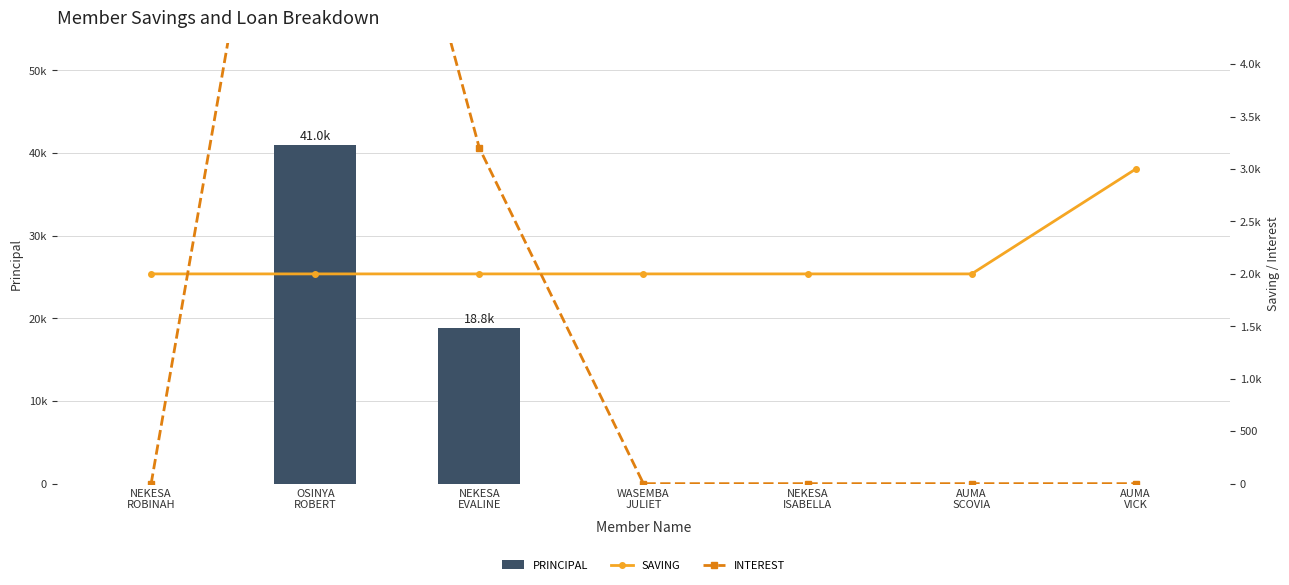

Is the value of SAVING at OSINYA
ROBERT greater than the value of INTEREST at NEKESA
ROBINAH?

Yes